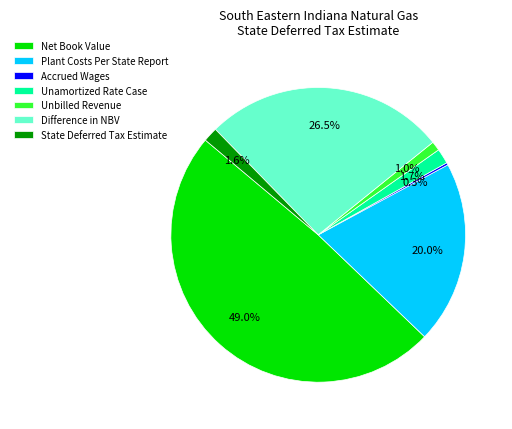

What is the largest slice in the pie chart?

Net Book Value